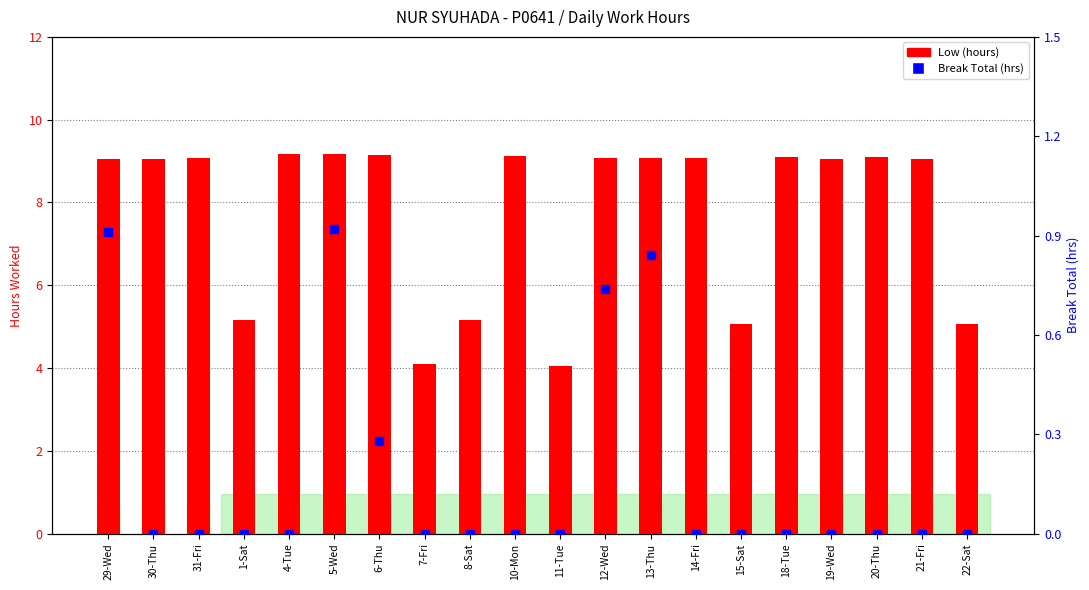

Which series has the largest Y range (max minus min)?

Low (hours)